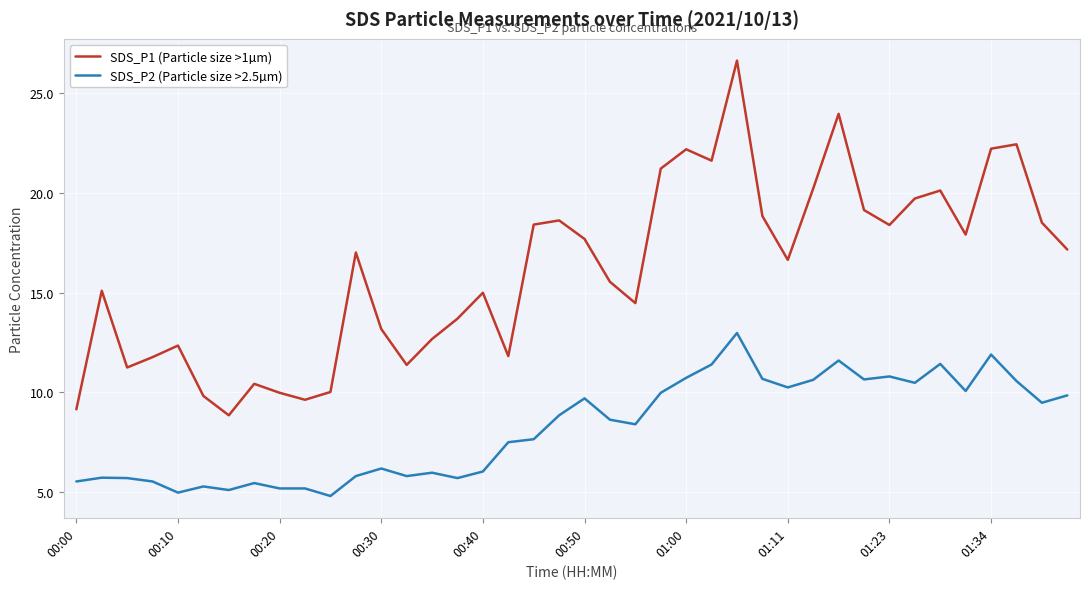

What are all the series names shown in the legend?

SDS_P1 (Particle size >1µm), SDS_P2 (Particle size >2.5µm)